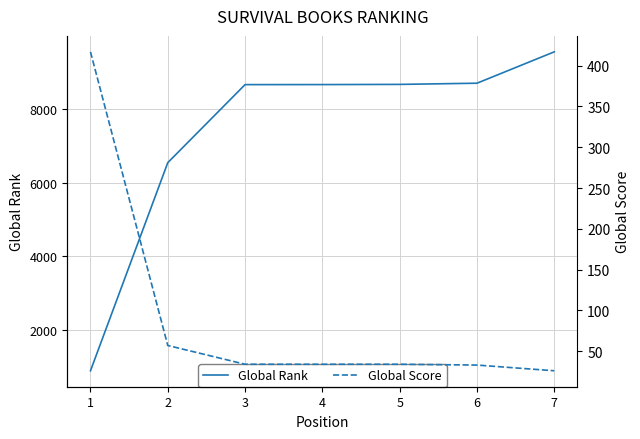

The Global Rank series shows 12837 at 7. True or false?

False